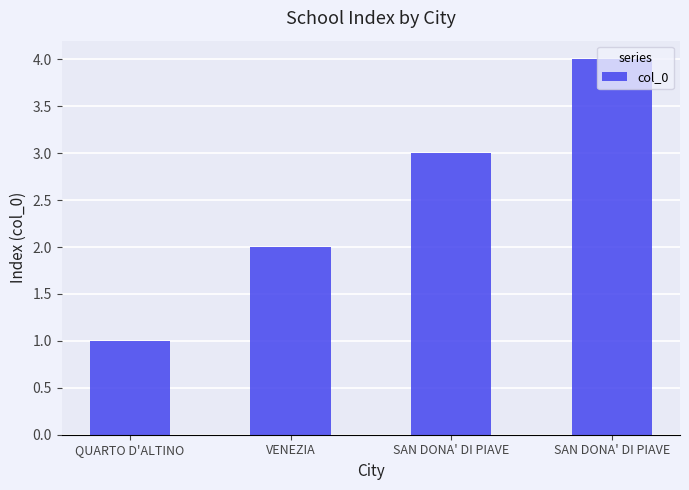

How many values are below 3?

2